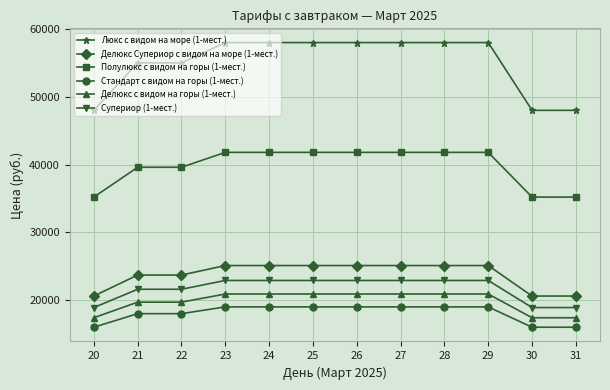

Is the value of Полулюкс с видом на горы (1-мест.) at 21 greater than the value of Люкс с видом на море (1-мест.) at 29?

No